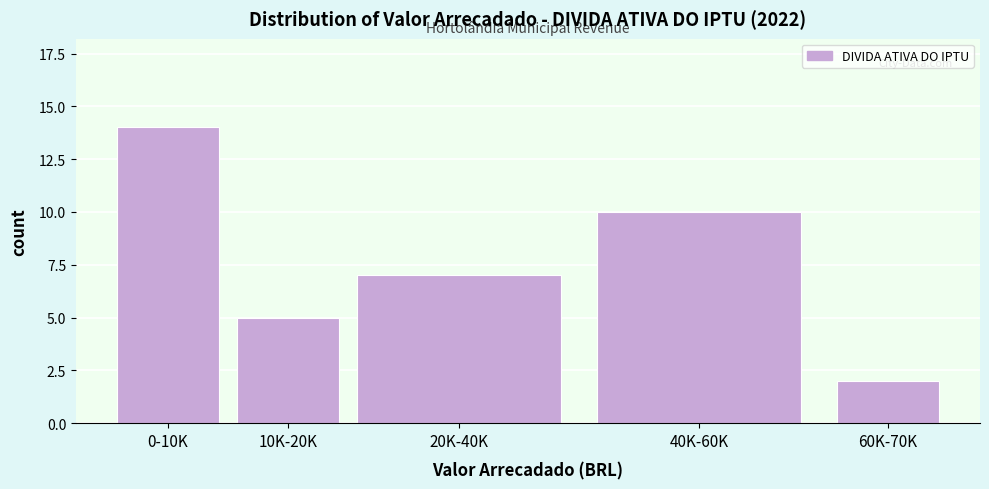

Reading left to right, extract all data points from this chart.

0-10K=14	10K-20K=5	20K-40K=7	40K-60K=10	60K-70K=2